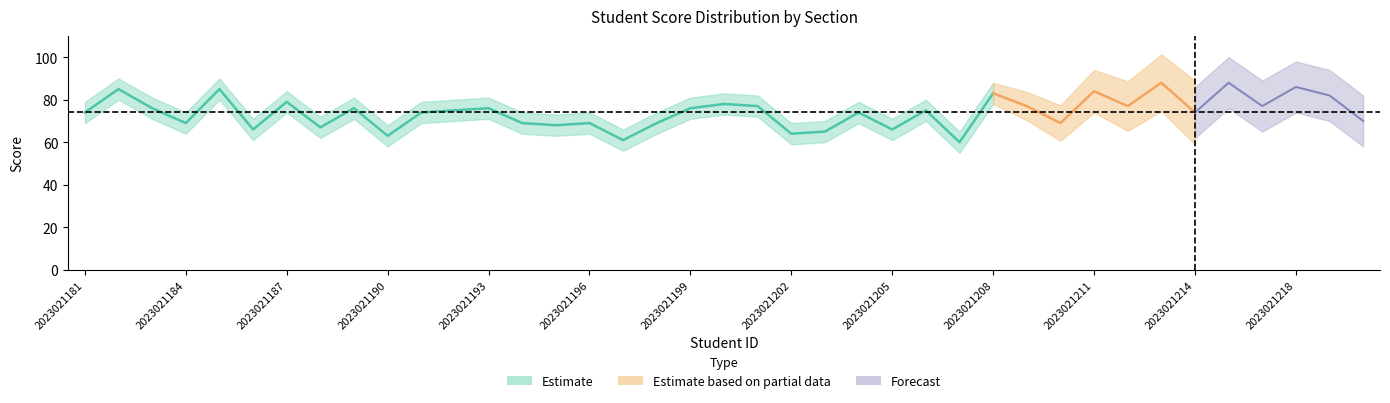

What is the difference between the maximum and minimum values in the 总分 series?

28